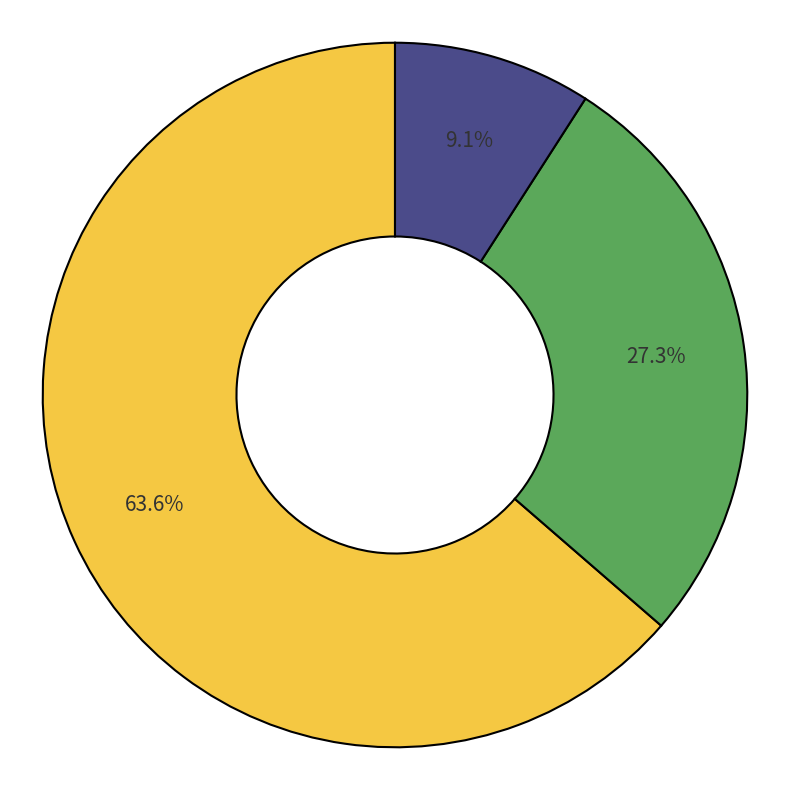

Is there a majority slice in this chart?

Yes